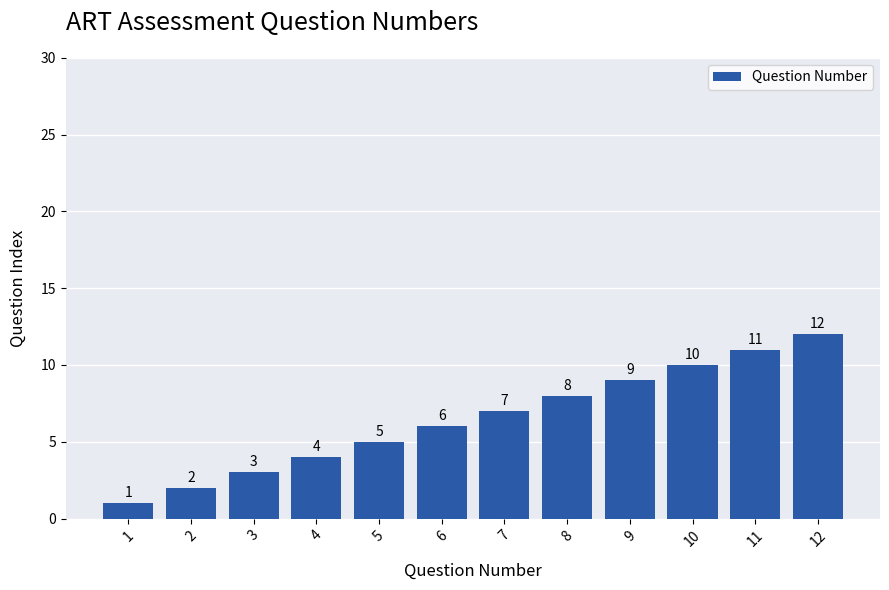

What is the change in value from 2 to 7?

+5